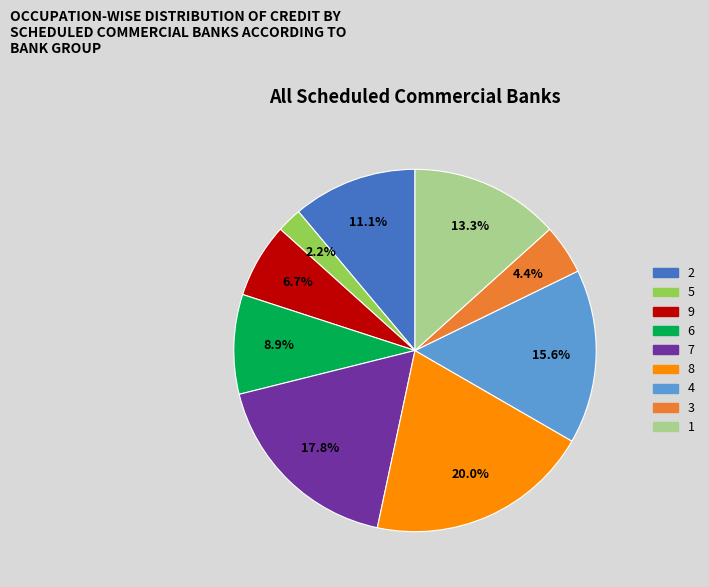

What is the ratio of the value at 8 to the value at 6?

2.2